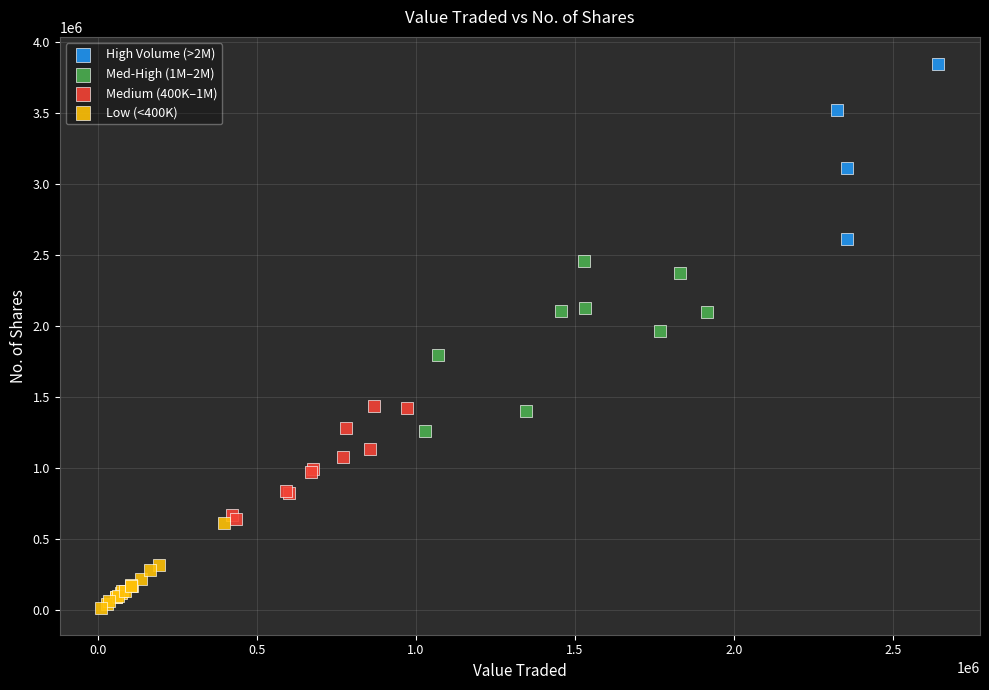

Which series reaches the minimum Y coordinate?

Low (<400K)